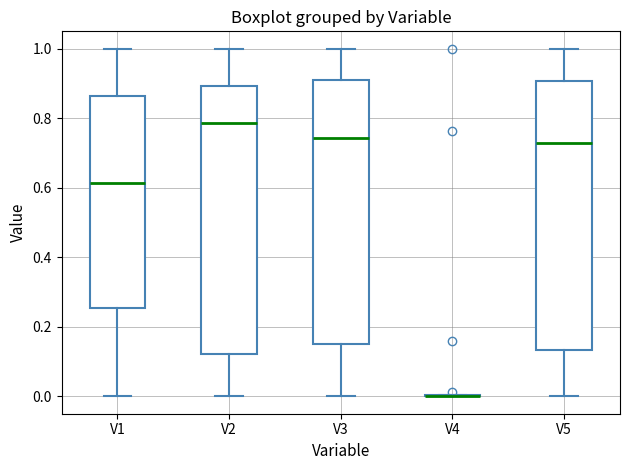

Reading left to right, read every box against the y-axis: the position of its median line, the range the box covers, and the ends of its whiskers. The values are not printed on the chart, so give them approximately, as read against the axis.

V1: median 0.62, box 0.26 to 0.86, whiskers 0.00 to 1.00
V2: median 0.78, box 0.12 to 0.90, whiskers 0.00 to 1.00
V3: median 0.74, box 0.16 to 0.90, whiskers 0.00 to 1.00
V4: box collapsed to a line at 0.00, whiskers 0.00 to 0.00
V5: median 0.72, box 0.14 to 0.90, whiskers 0.00 to 1.00